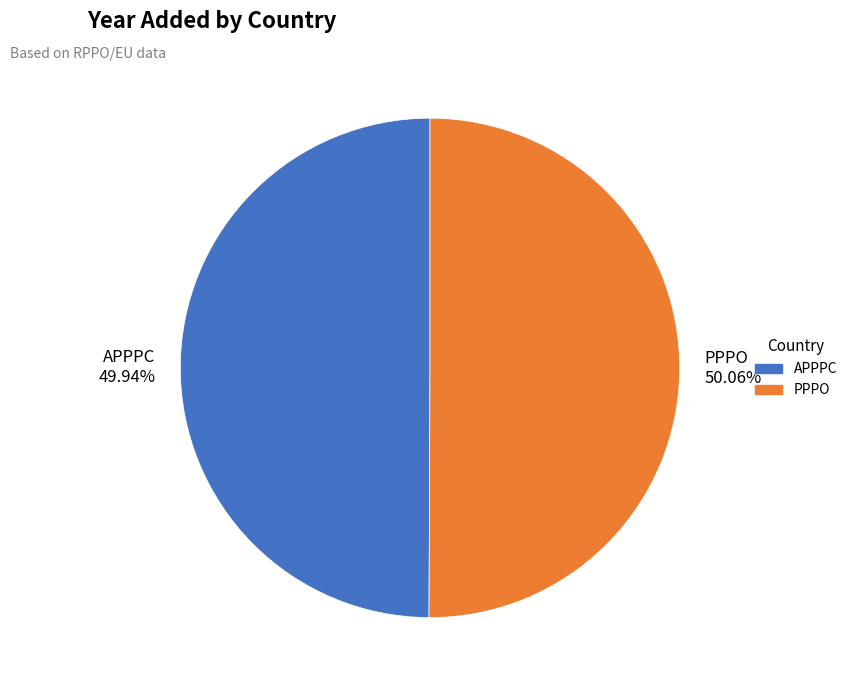

True or false: APPPC accounts for 50% of the total.

True